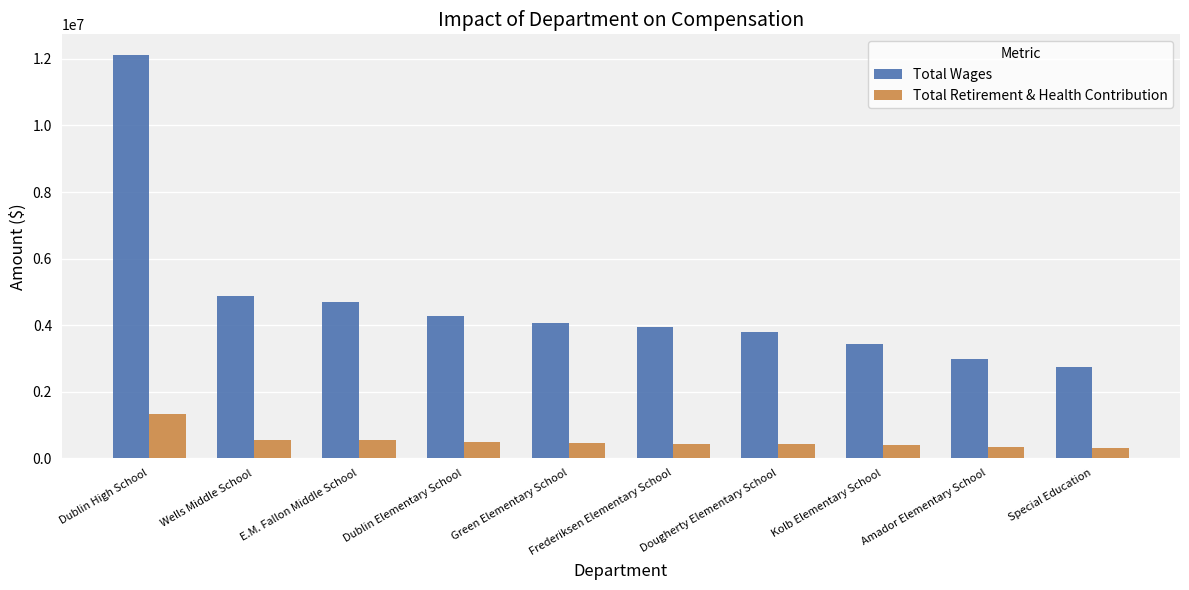

What is the total value across all series at Green Elementary School?

4502396